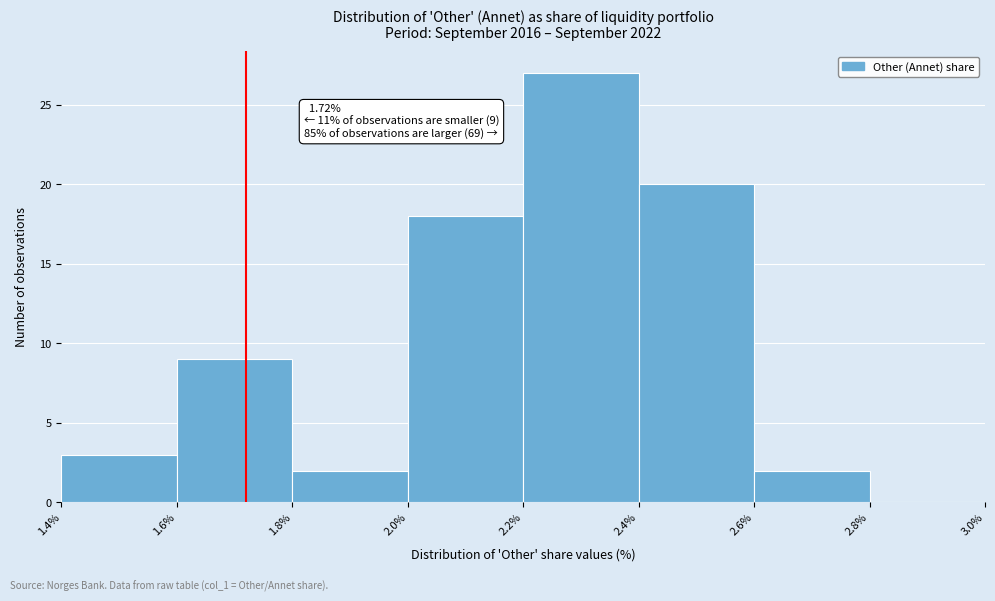

Over which range of the x-axis is the bar tallest?

2.2% to 2.4%